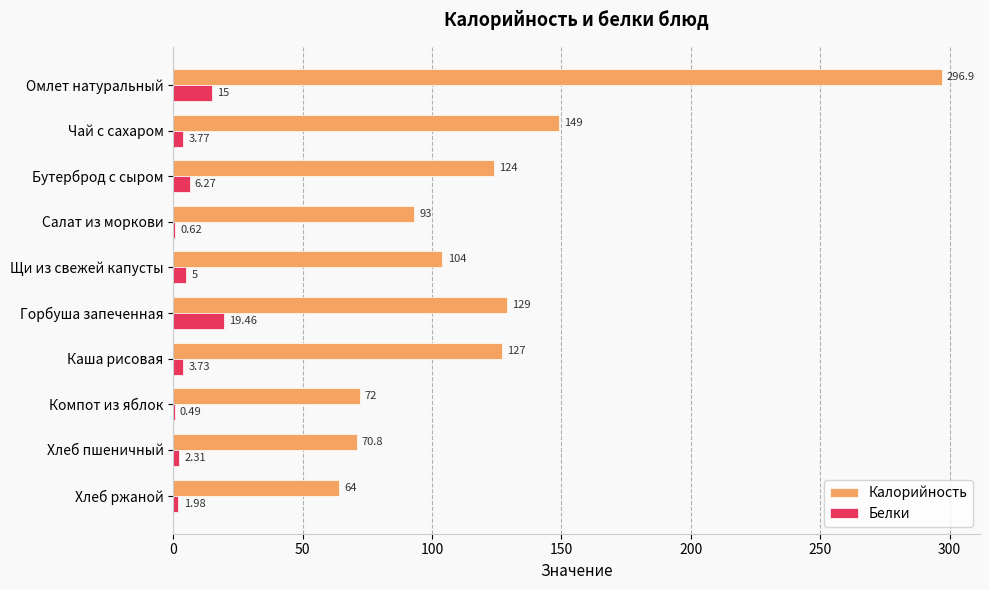

Count the number of data series in this chart.

2